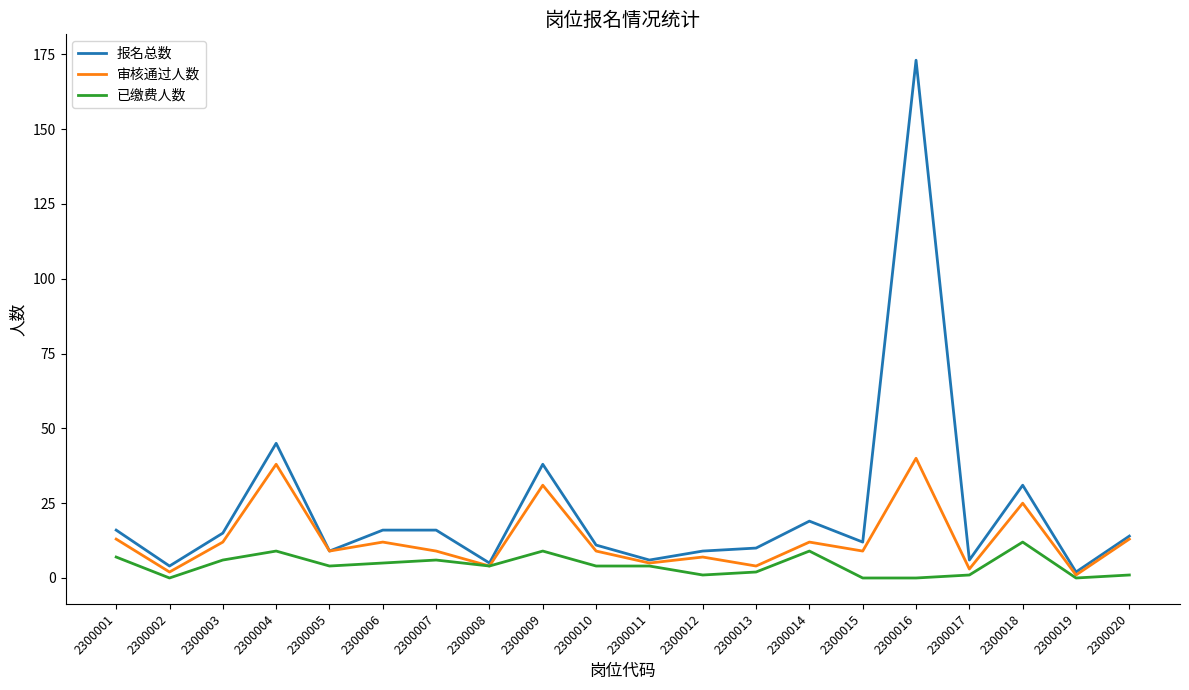

What is the difference between the maximum and minimum values in the 已缴费人数 series?

12